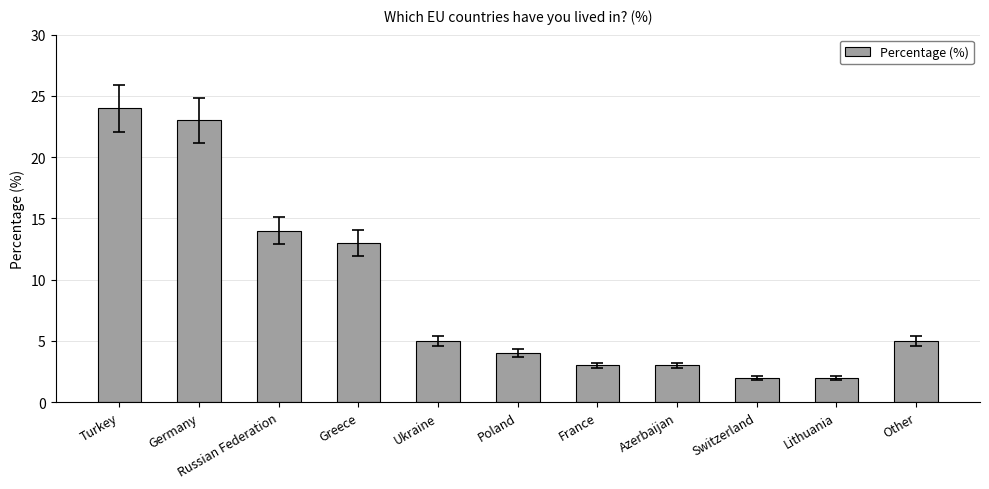

Between Greece and Russian Federation, which is larger?

Russian Federation